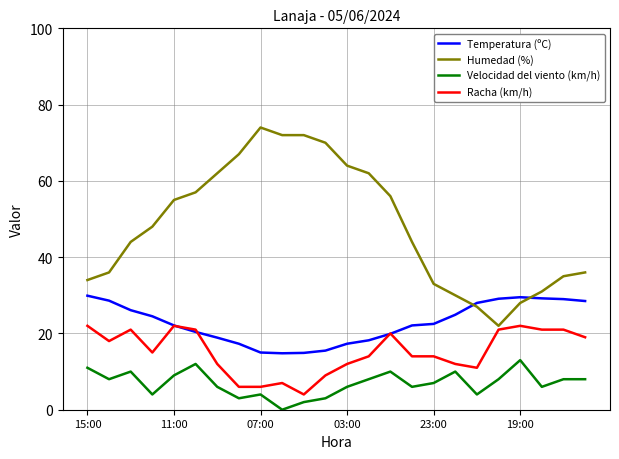

After their last crossing, which series has the higher values: Humedad (%) or Temperatura (ºC)?

Humedad (%)